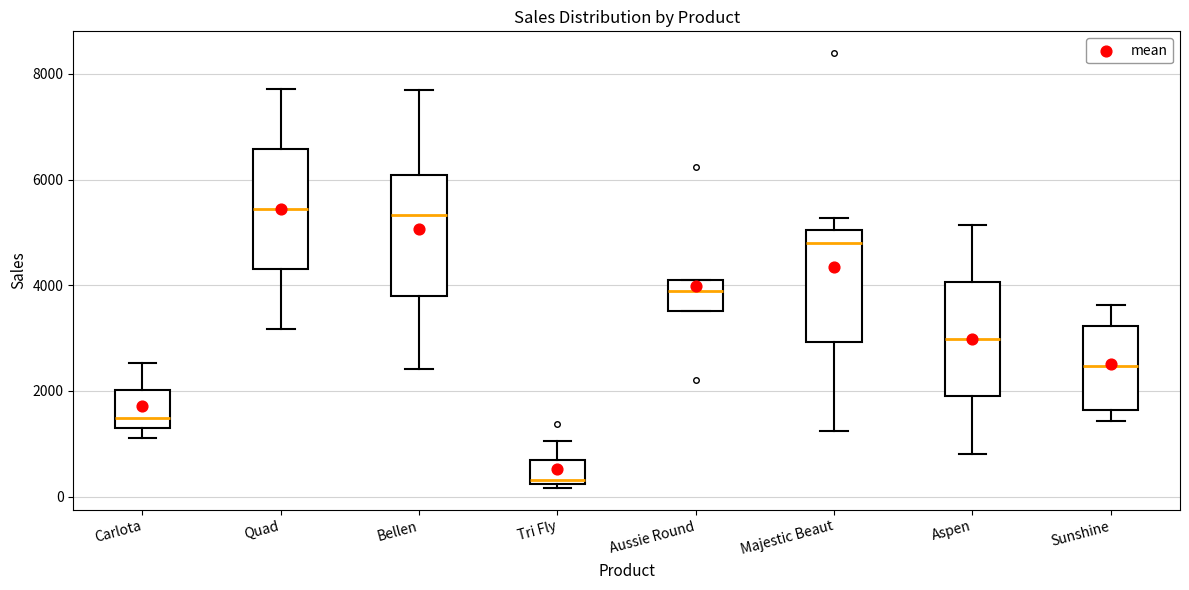

Reading left to right, read every box against the y-axis: the position of its median line, the range the box covers, and the ends of its whiskers. The values are not printed on the chart, so give them approximately, as read against the axis.

Carlota: median 1400 (just above the box's lower edge), box 1400 to 2000, whiskers 1200 to 2600
Quad: median 5400, box 4400 to 6600, whiskers 3200 to 7800
Bellen: median 5400, box 3800 to 6000, whiskers 2400 to 7600
Tri Fly: median 400, box 200 to 600, whiskers 200 (just below the box's lower edge) to 1000
Aussie Round: median 3800, box 3600 to 4000, whiskers 3600 to 4000
Majestic Beaut: median 4800, box 3000 to 5000, whiskers 1200 to 5200
Aspen: median 3000, box 1800 to 4000, whiskers 800 to 5200
Sunshine: median 2400, box 1600 to 3200, whiskers 1400 to 3600